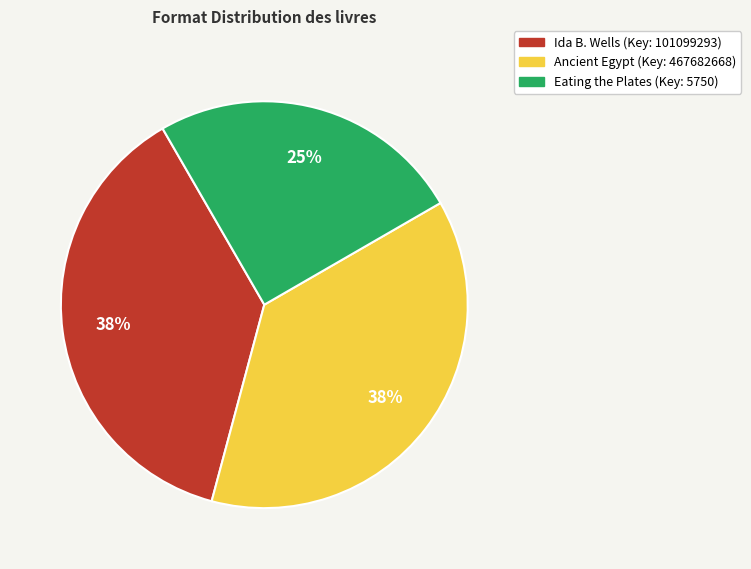

Is there a majority slice in this chart?

No